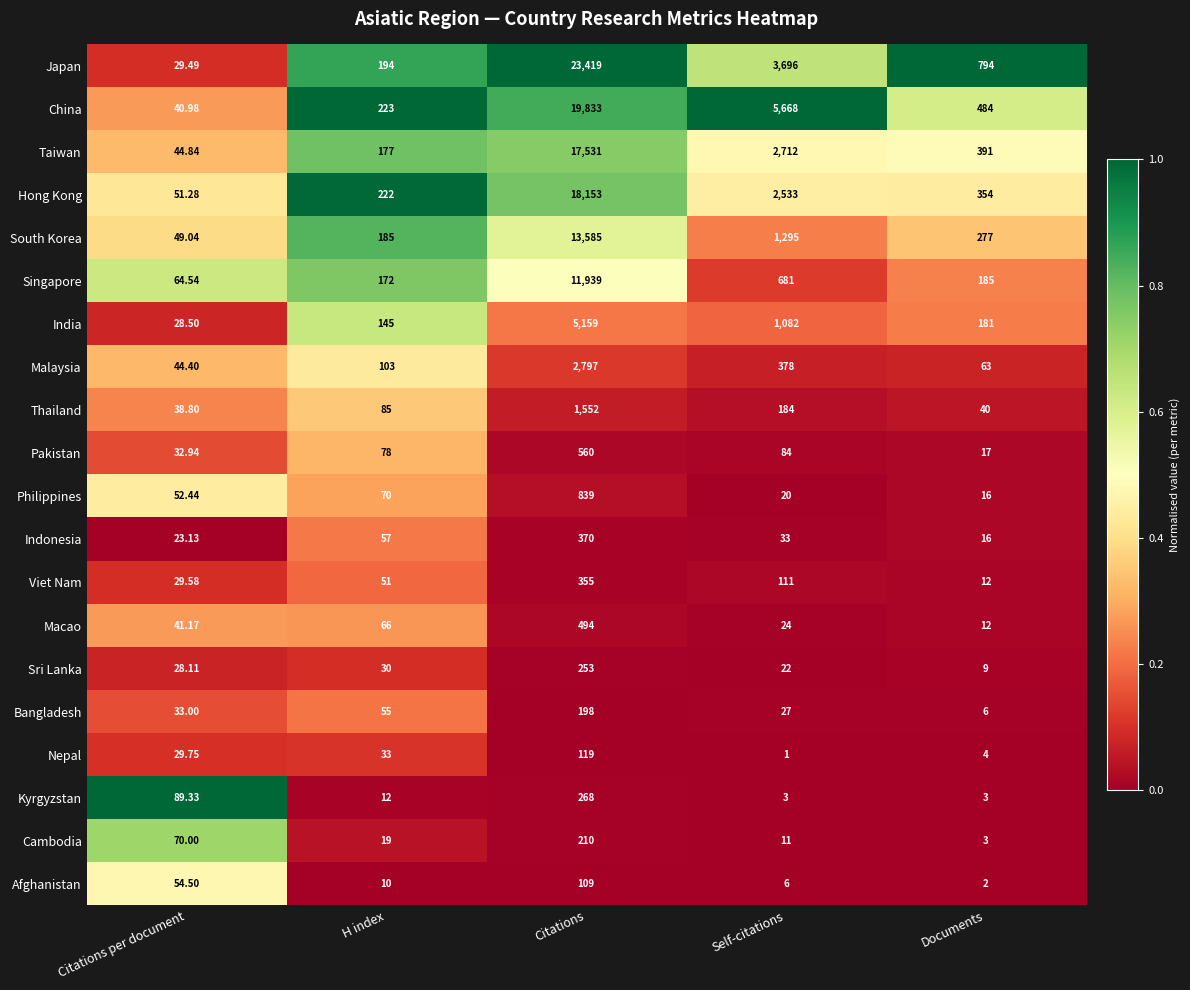

Which series has the largest total across all categories?

Japan